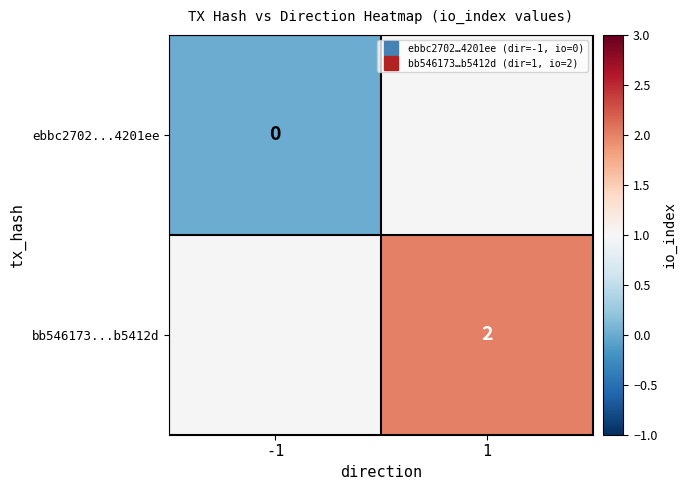

List the series in order of their peak value, highest first.

ebbc2702...4201ee, bb546173...b5412d